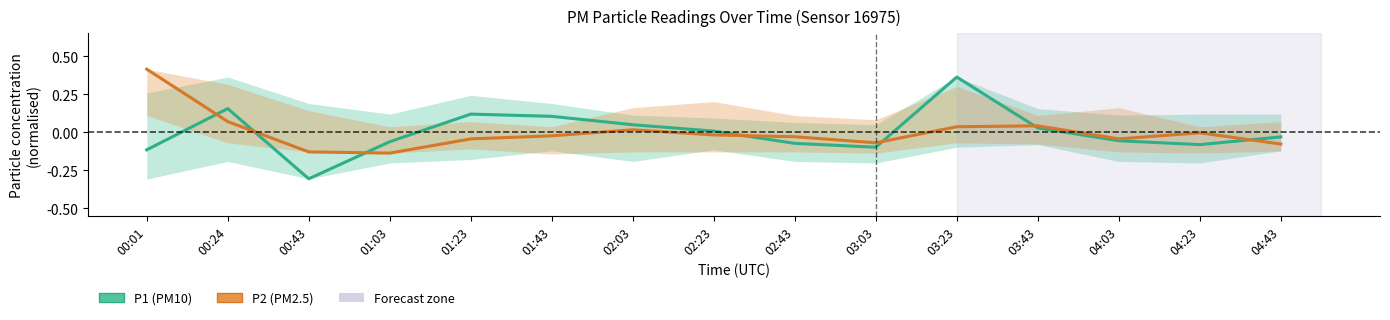

What is the spread (max minus min) of values at 01:43?

0.1